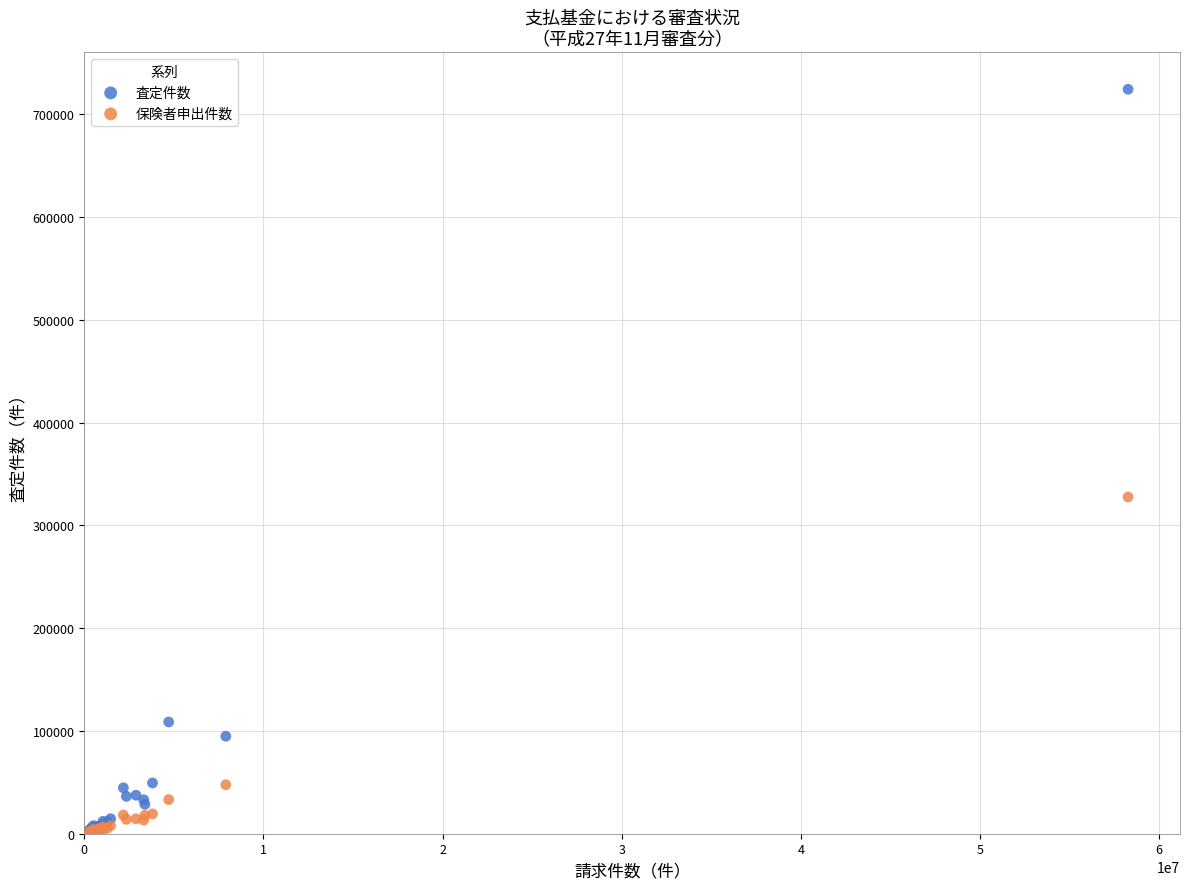

In the 保険者申出件数 series, what Y value is closest to 164405?

47689